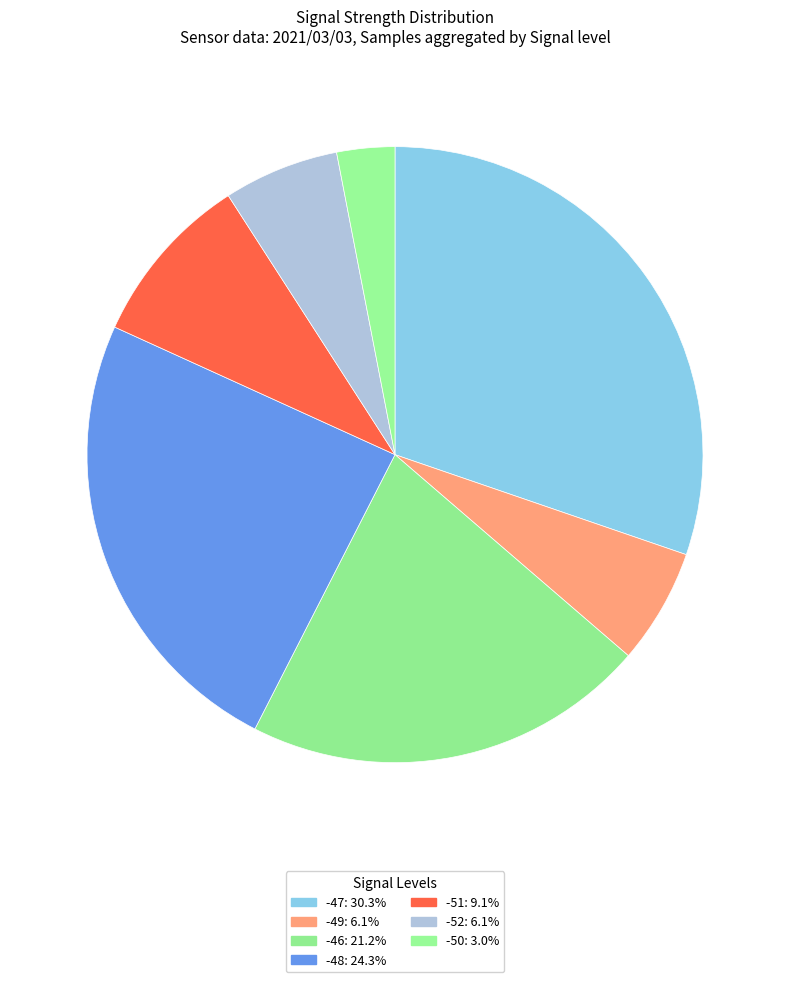

How many slices are in this pie chart?

7